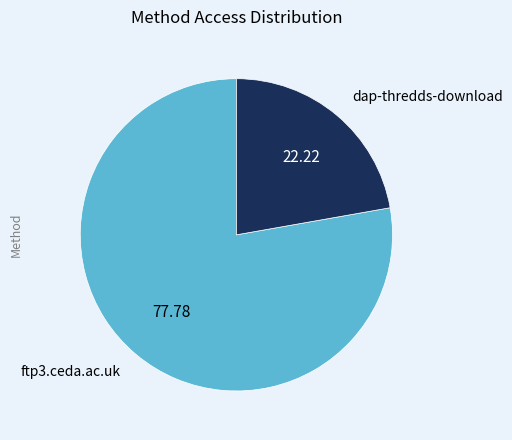

Do ftp3.ceda.ac.uk and dap-thredds-download together represent more than half of the pie?

Yes